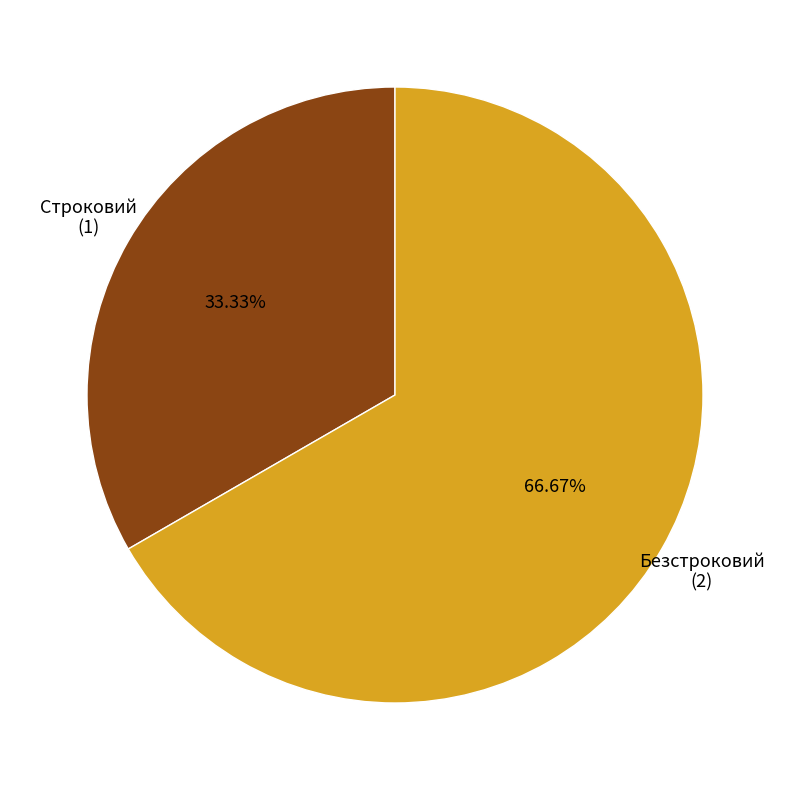

What is the ratio of the value at Безстроковий to the value at Строковий?

2.0